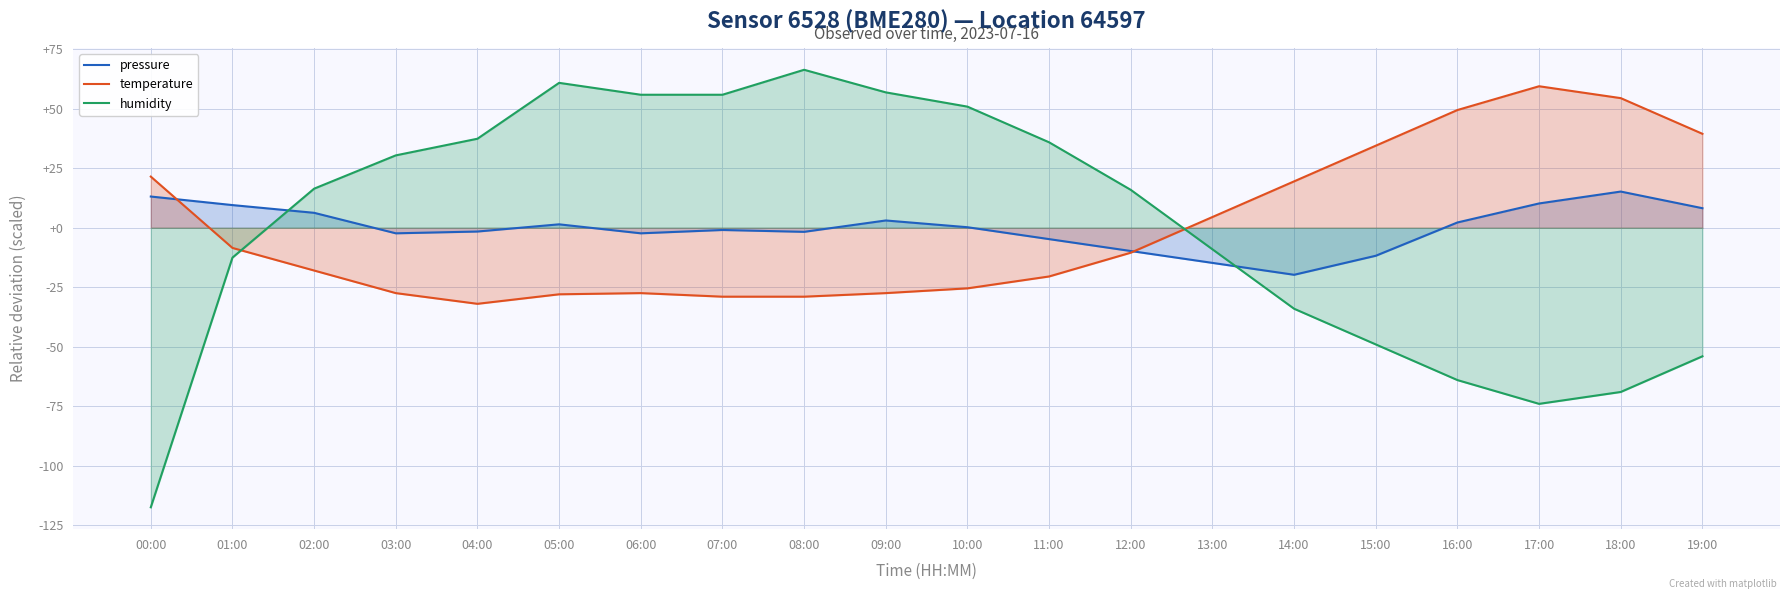

List the labels in order of temperature value, smallest first.

04:00, 07:00, 08:00, 05:00, 03:00, 06:00, 09:00, 10:00, 11:00, 02:00, 12:00, 01:00, 13:00, 14:00, 00:00, 15:00, 19:00, 16:00, 18:00, 17:00